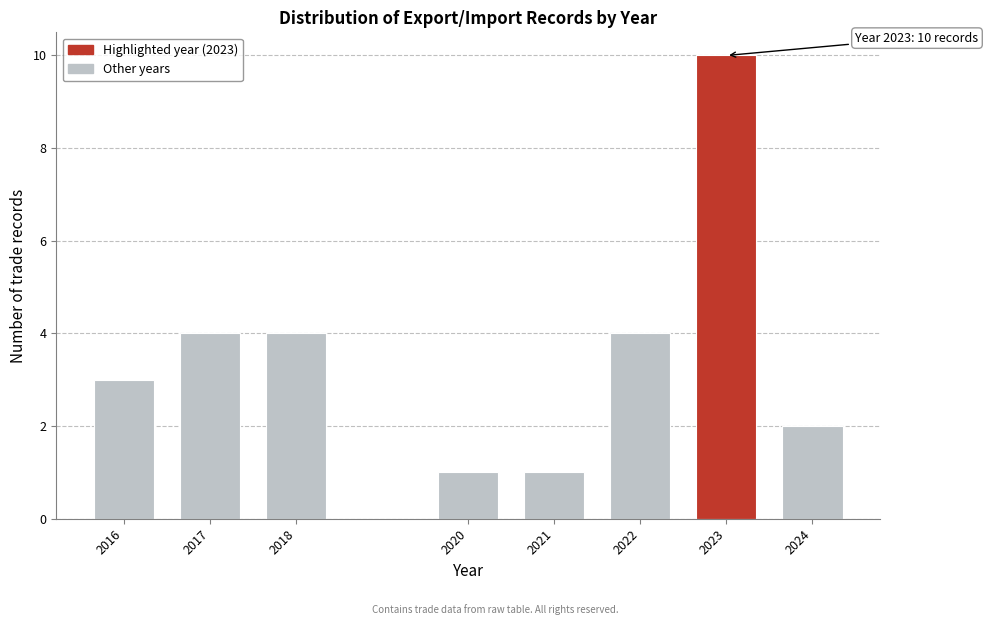

Reading left to right, what are all the values shown in this chart?

3	4	4	1	1	4	10	2